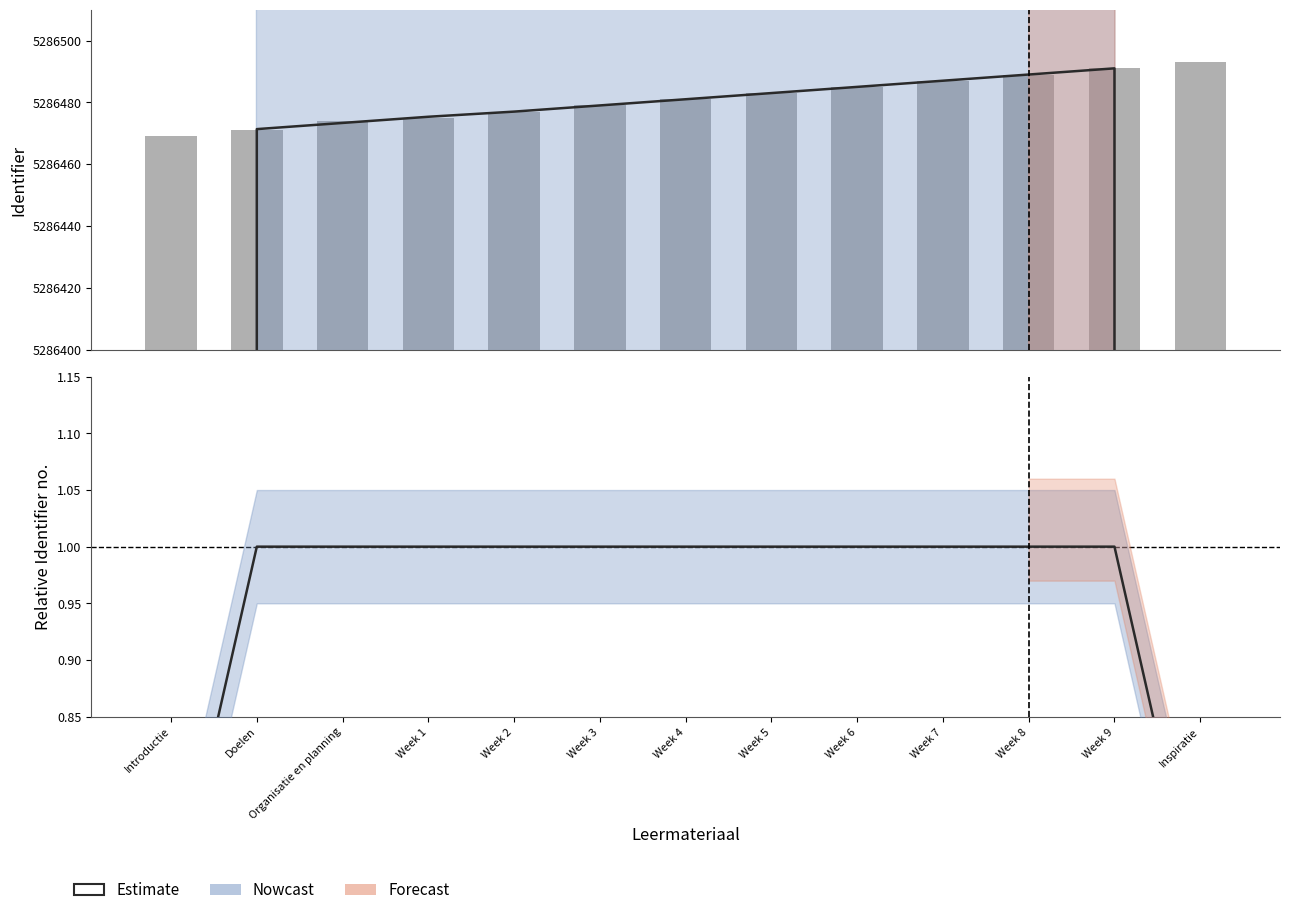

Between Doelen and Week 1, which is larger?

Week 1